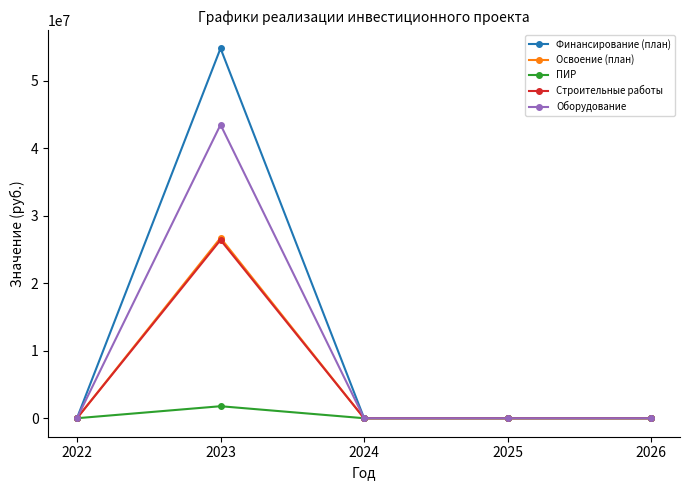

Which series has the largest range (max minus min)?

Финансирование (план)